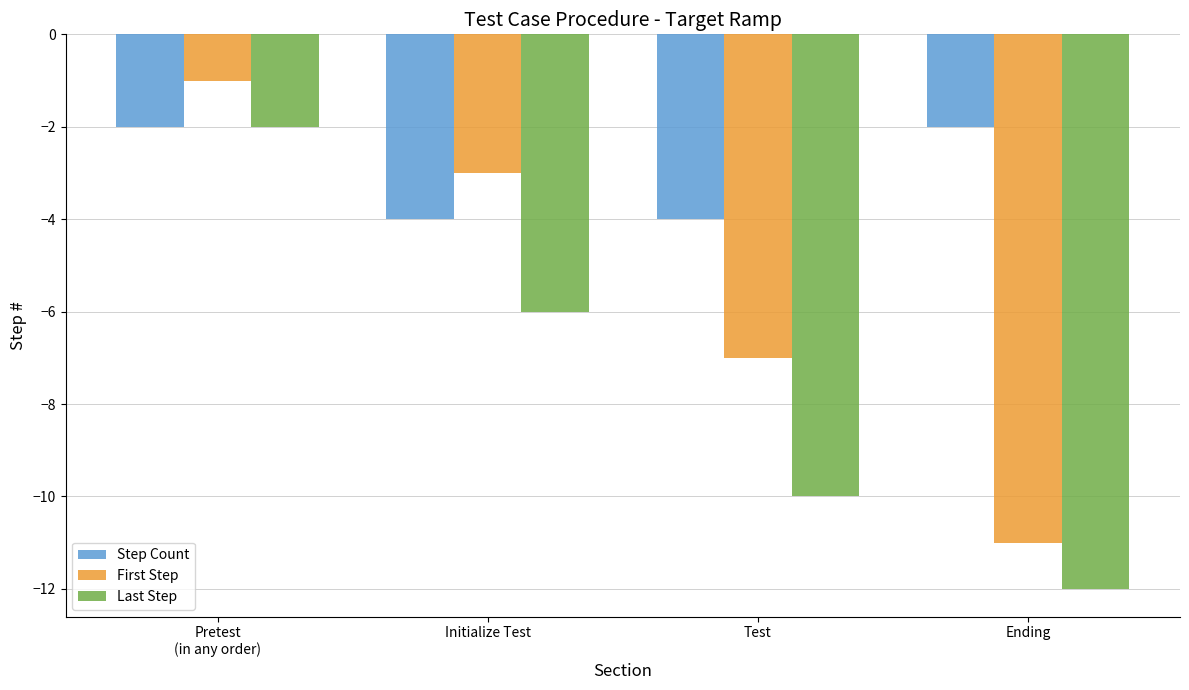

What is the minimum value shown in the chart?

-12